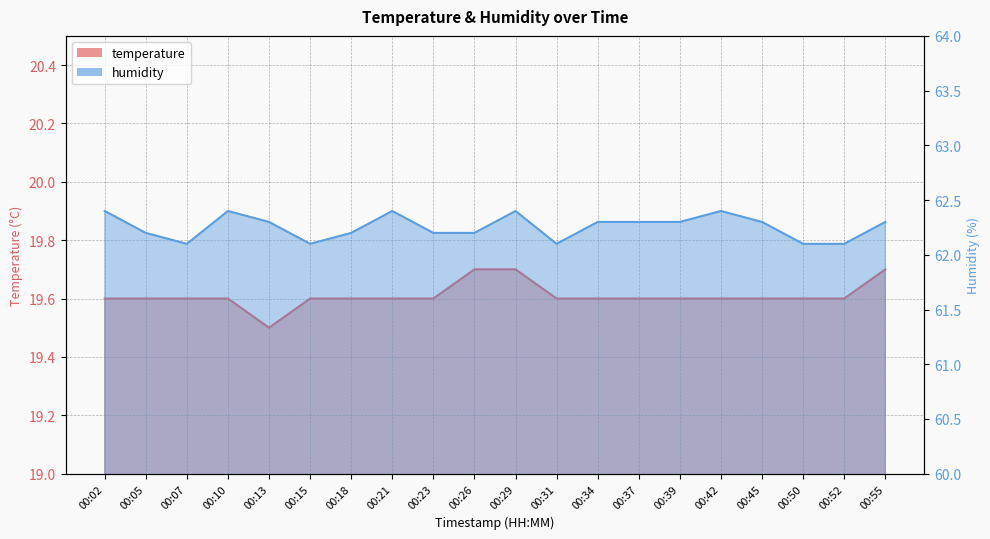

Which category has the highest value in the temperature series?

00:26